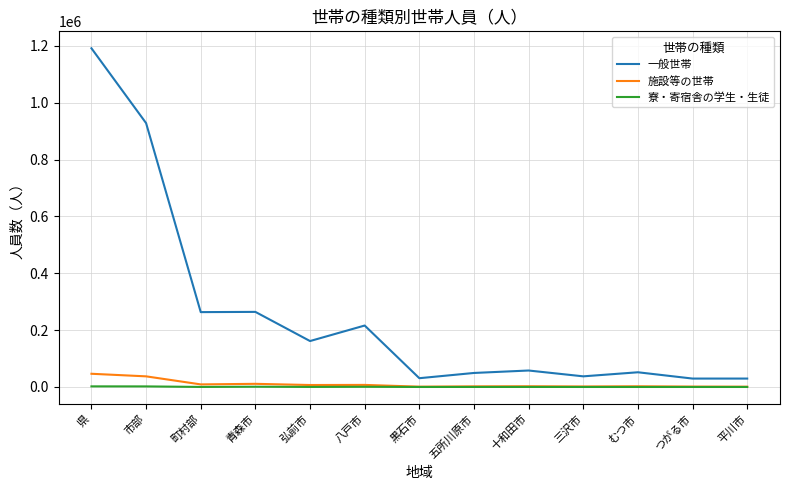

What is the maximum value for 施設等の世帯?

46450